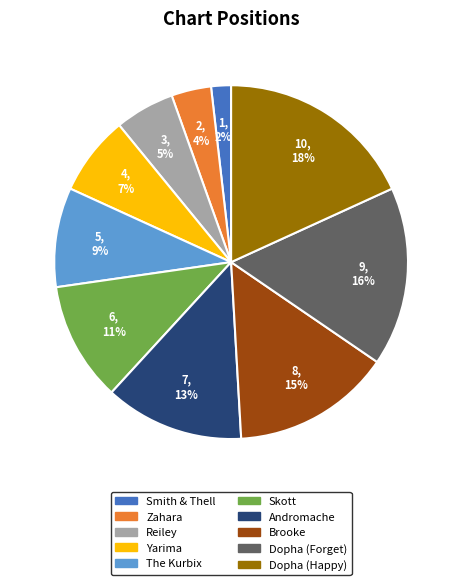

To the nearest percent, what is the difference between the largest and smallest slice percentages?

16%